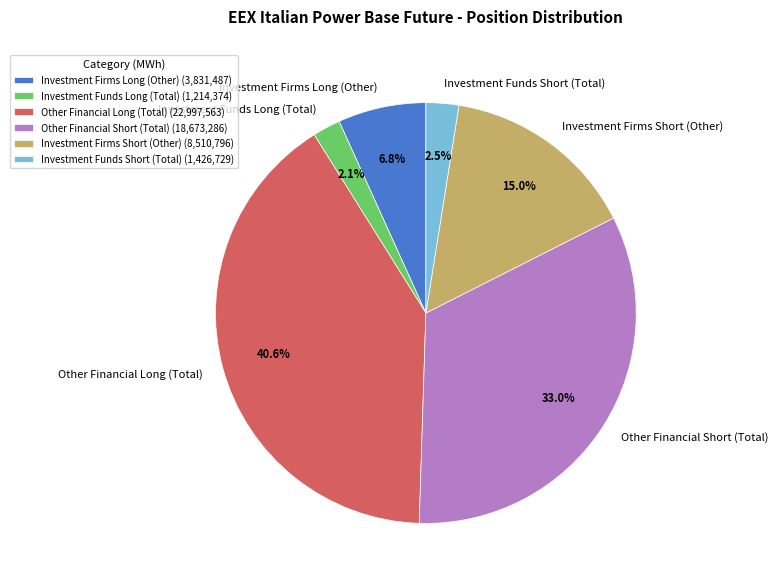

To the nearest percent, what is the difference between the largest and smallest slice percentages?

38%